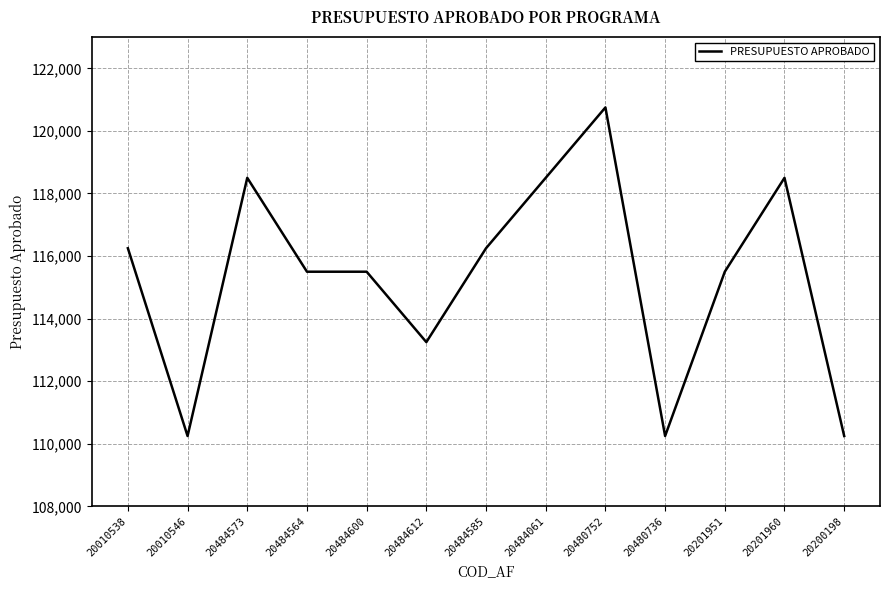

Reading left to right, transcribe all the data shown in this chart.

20010538=116250	20010546=110250	20484573=118500	20484564=115500	20484600=115500	20484612=113250	20484585=116250	20484061=118500	20480752=120750	20480736=110250	20201951=115500	20201960=118500	20200198=110250